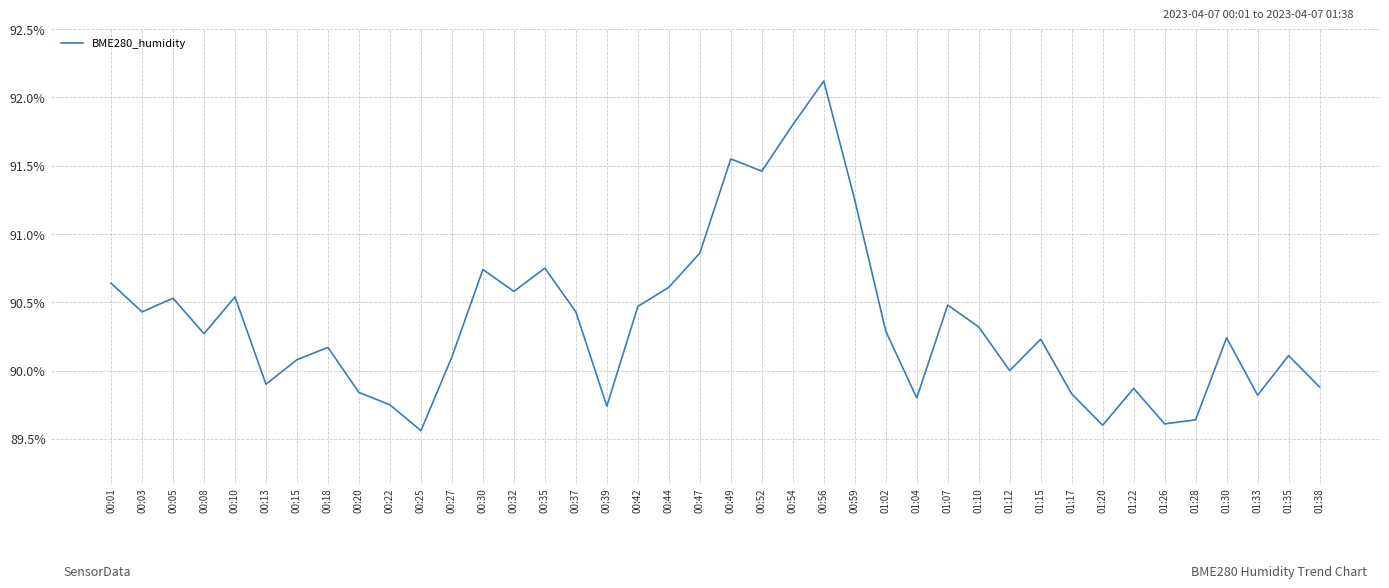

The chart shows a value of 90.3 at 00:08. True or false?

True